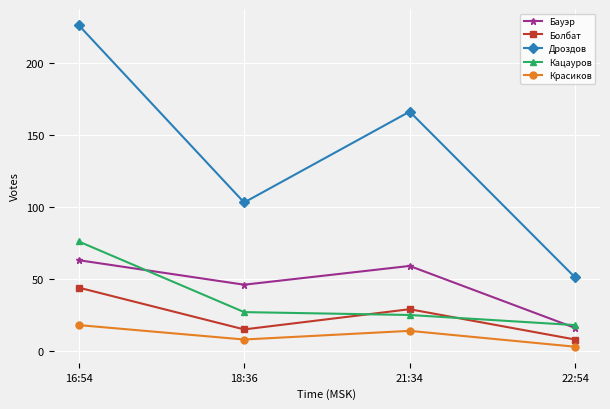

List the labels in order of Кацауров value, smallest first.

22:54, 21:34, 18:36, 16:54